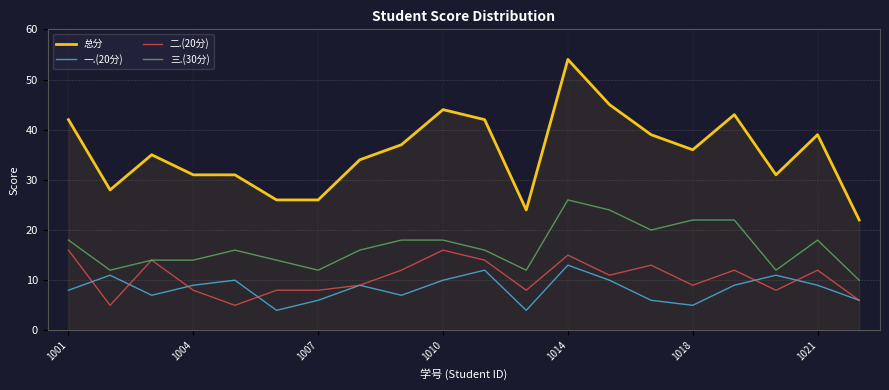

Which series has the widest spread of values?

总分